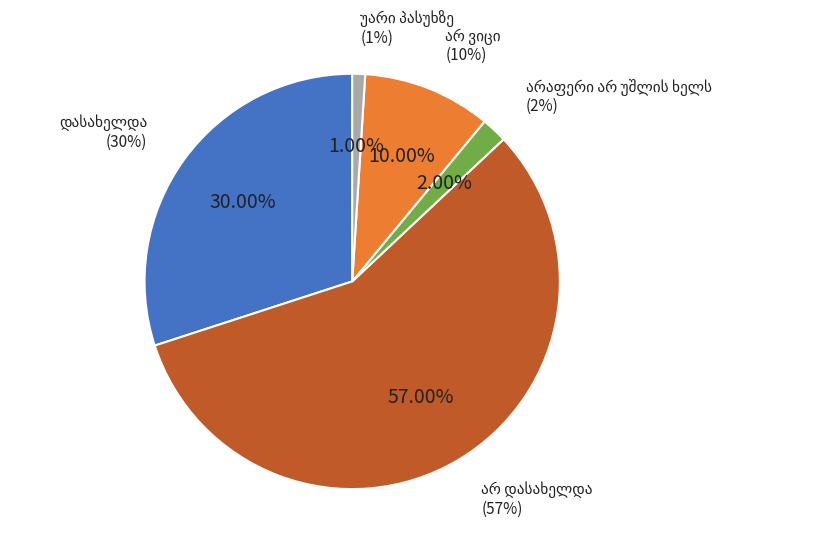

Count the number of slices in the pie.

5